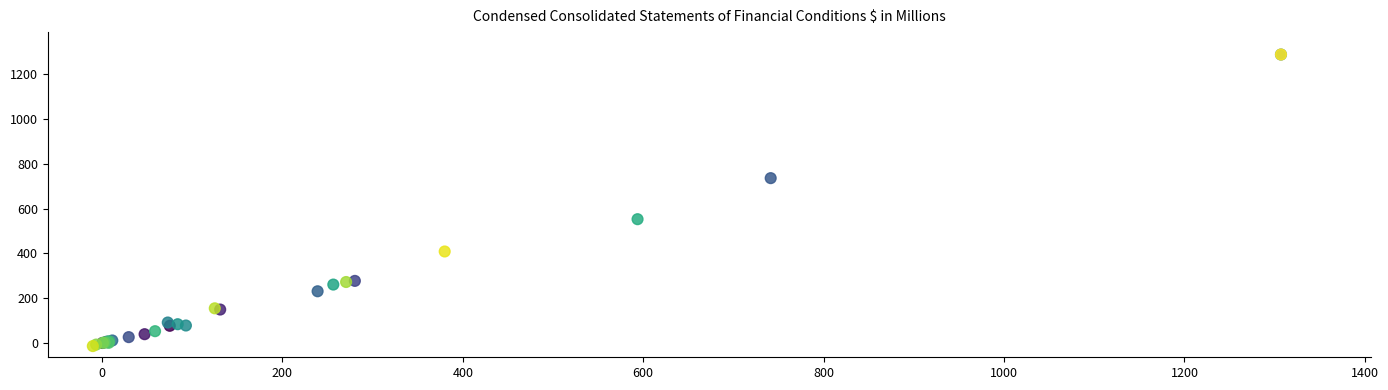

What Y value in the scatter plot is closest to 636?

552.6